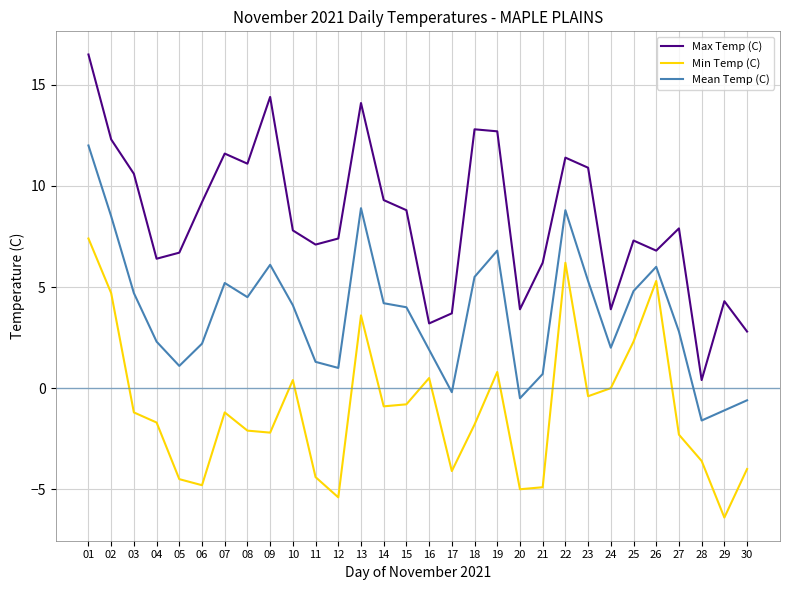

How many interior local peaks does the Min Temp (C) series have?

7